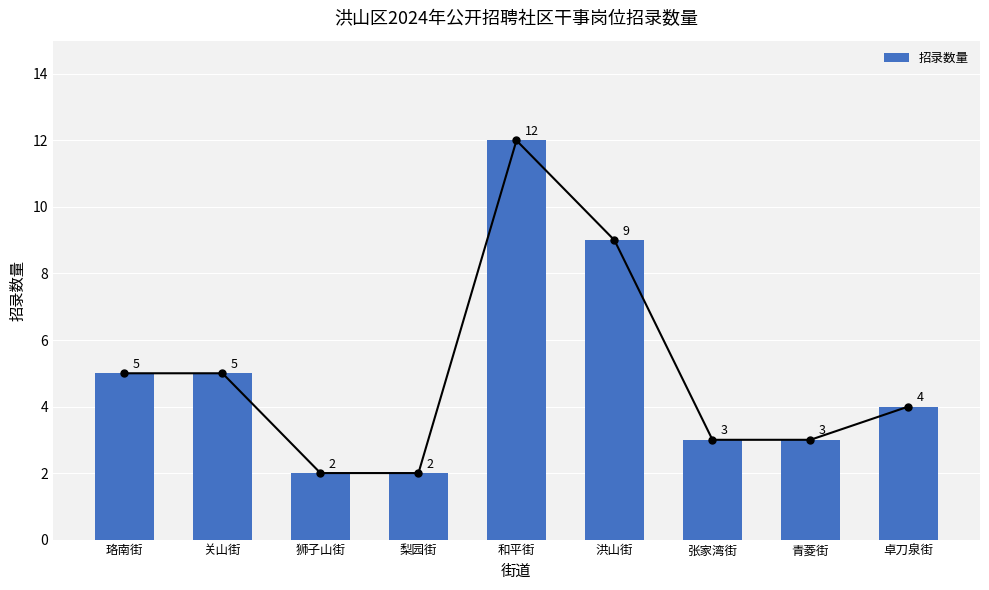

What is the change in value from 梨园街 to 卓刀泉街?

+2